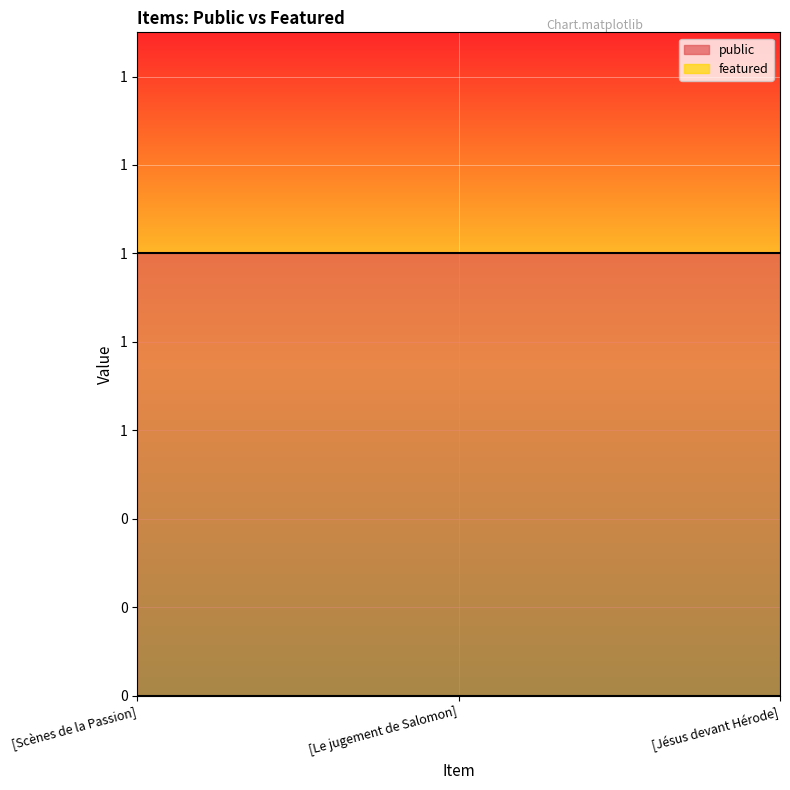

What is the label of the 1st point from the left?

[Scènes de la Passion]